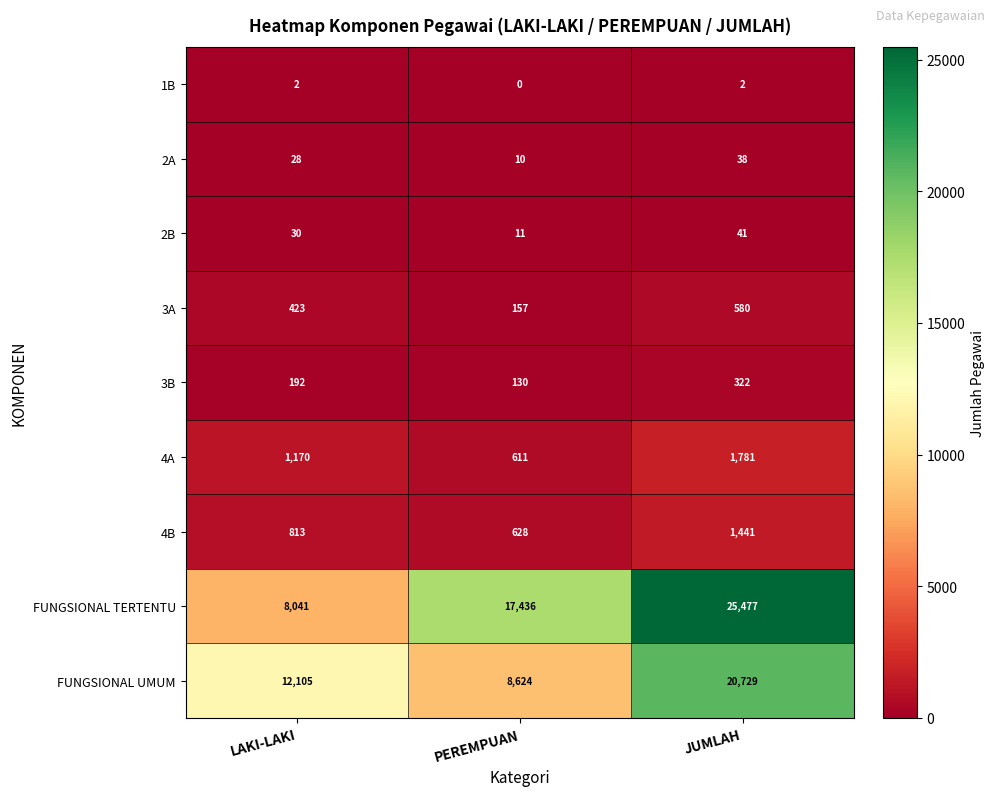

List the series in order of their peak value, lowest first.

1B, 2A, 2B, 3B, 3A, 4B, 4A, FUNGSIONAL UMUM, FUNGSIONAL TERTENTU